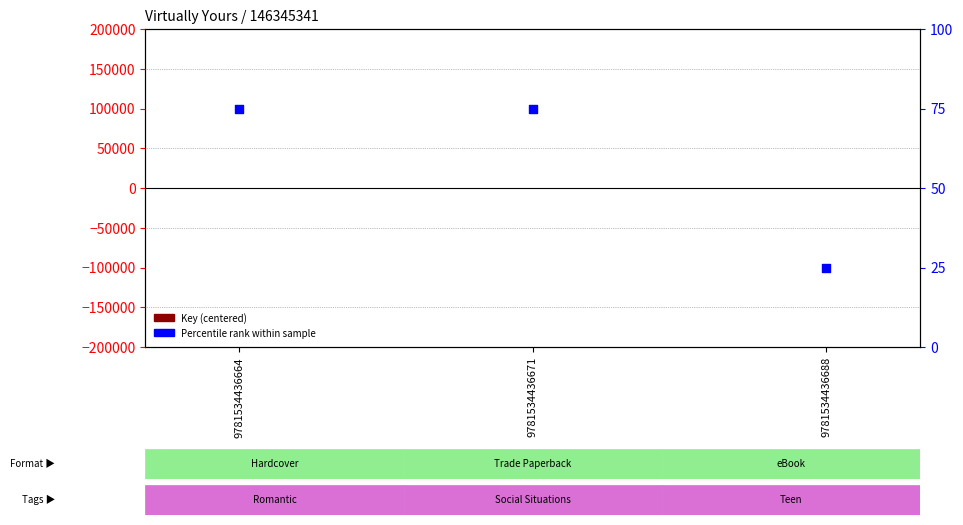

Which series reaches the maximum Y coordinate?

Percentile rank